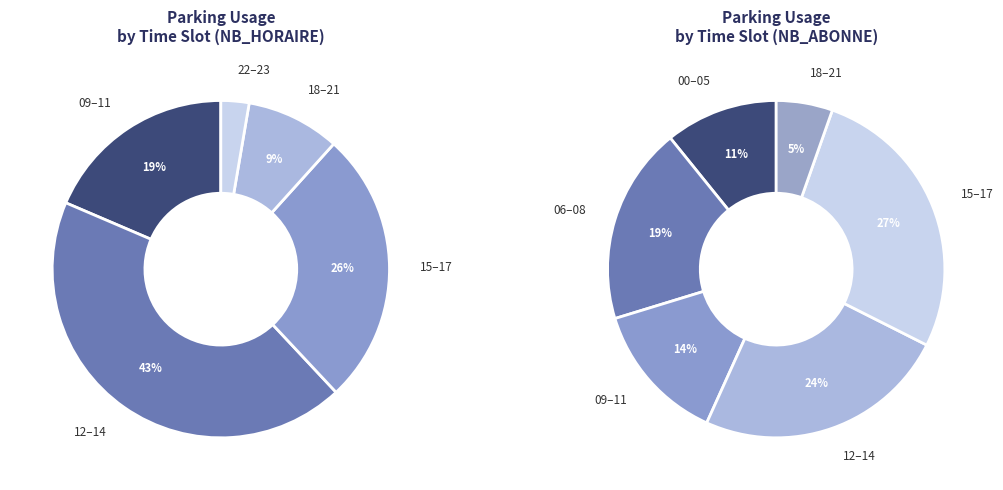

Between 8 and 15, which is larger?

15